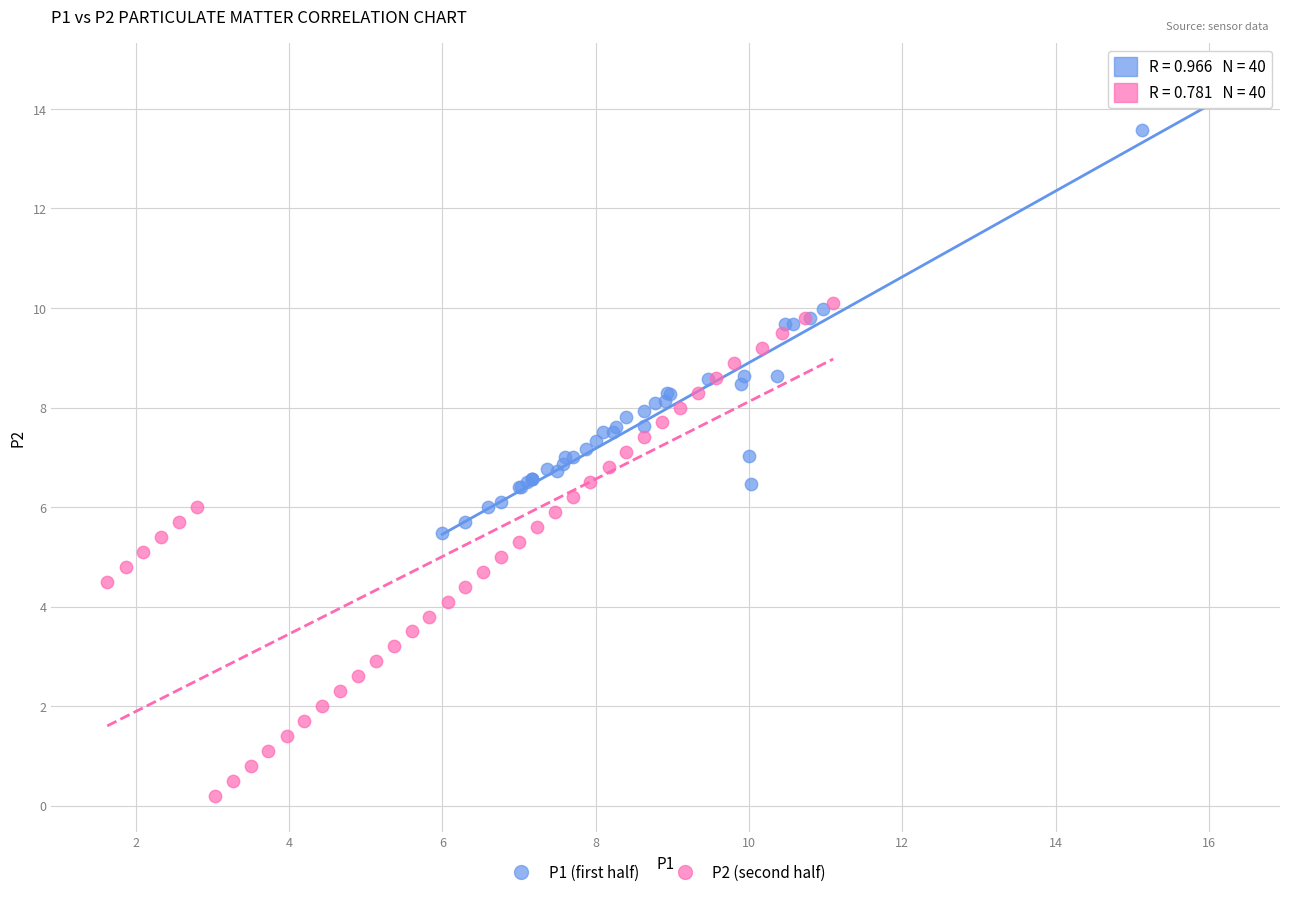

Which series has the largest Y range (max minus min)?

P2 (second half)